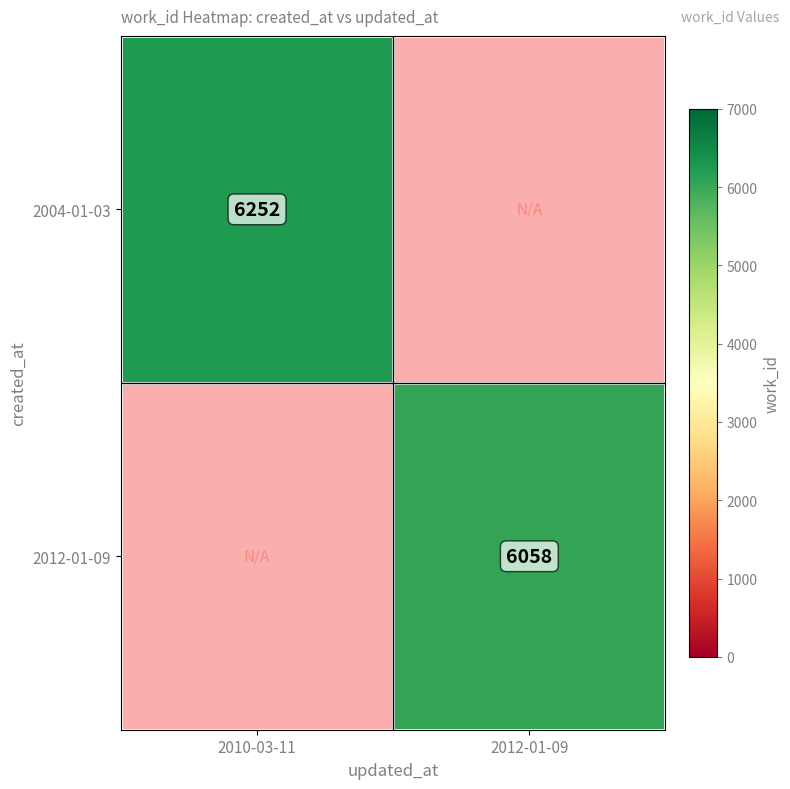

Is it true that 2004-01-03 equals 1431.0 at 2010-03-11?

False